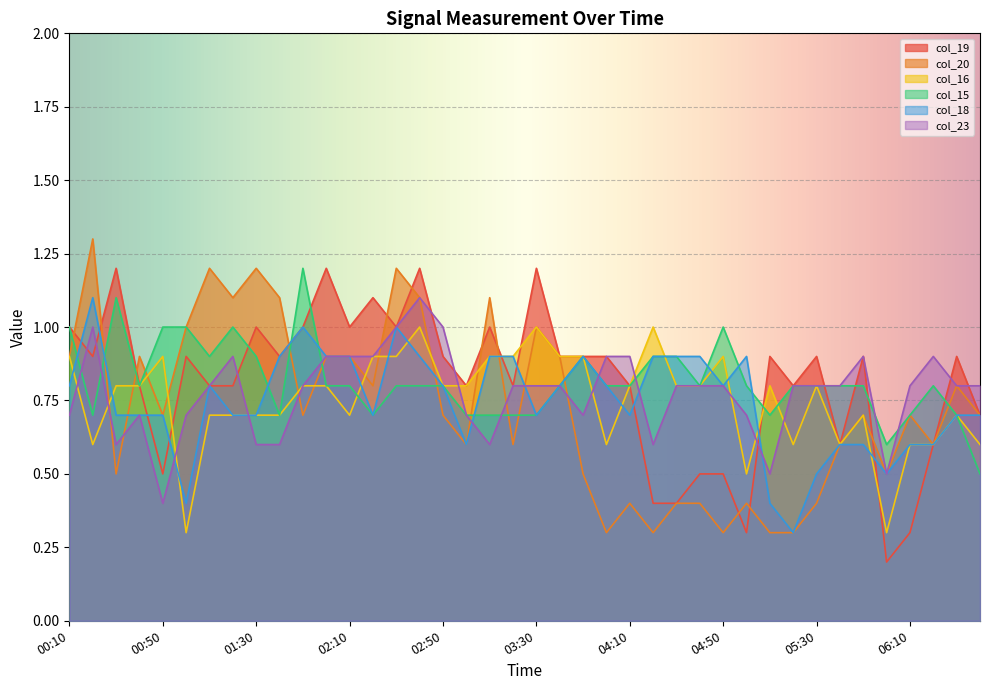

Which category has the highest value in the col_23 series?

02:40